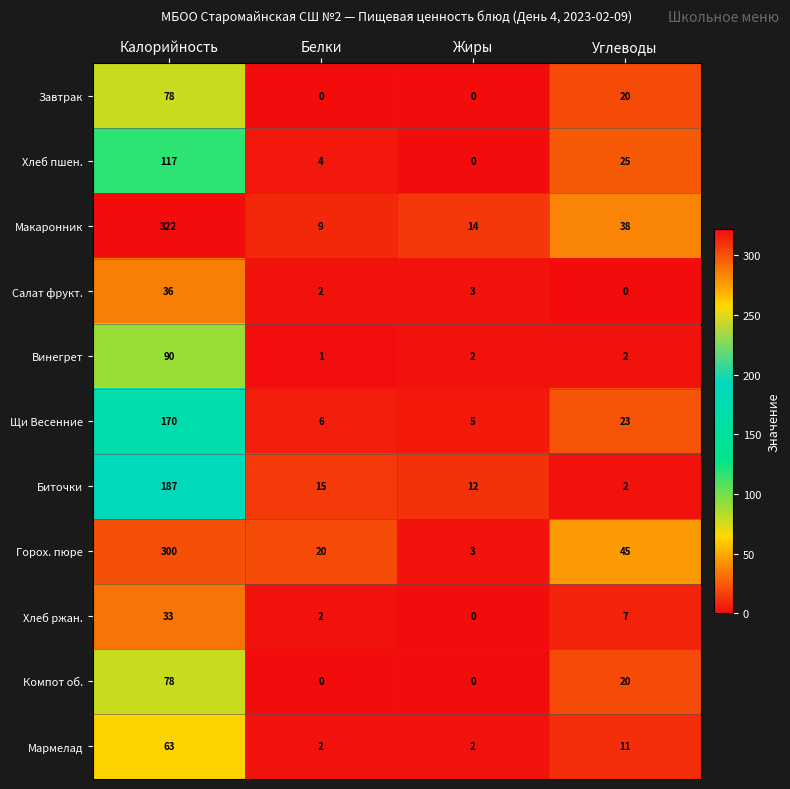

The value of Горох. пюре at Углеводы is 45. True or false?

True